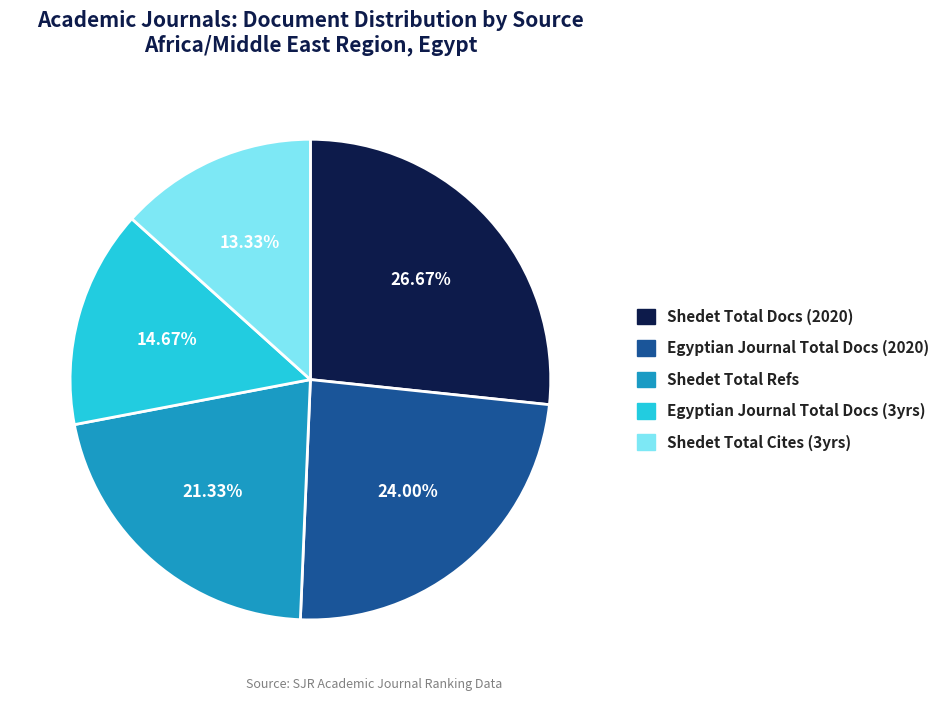

Combined, do Shedet Total Refs and Shedet Total Docs (2020) account for over 50%?

No